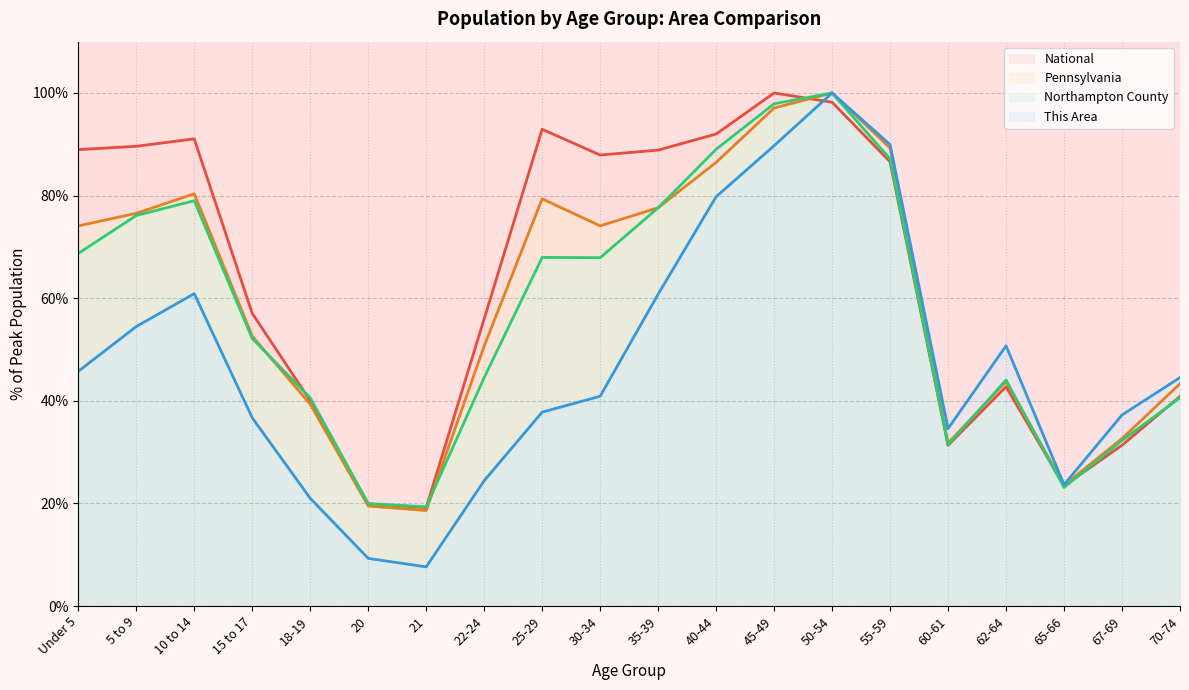

How many categories are shown in the chart?

20